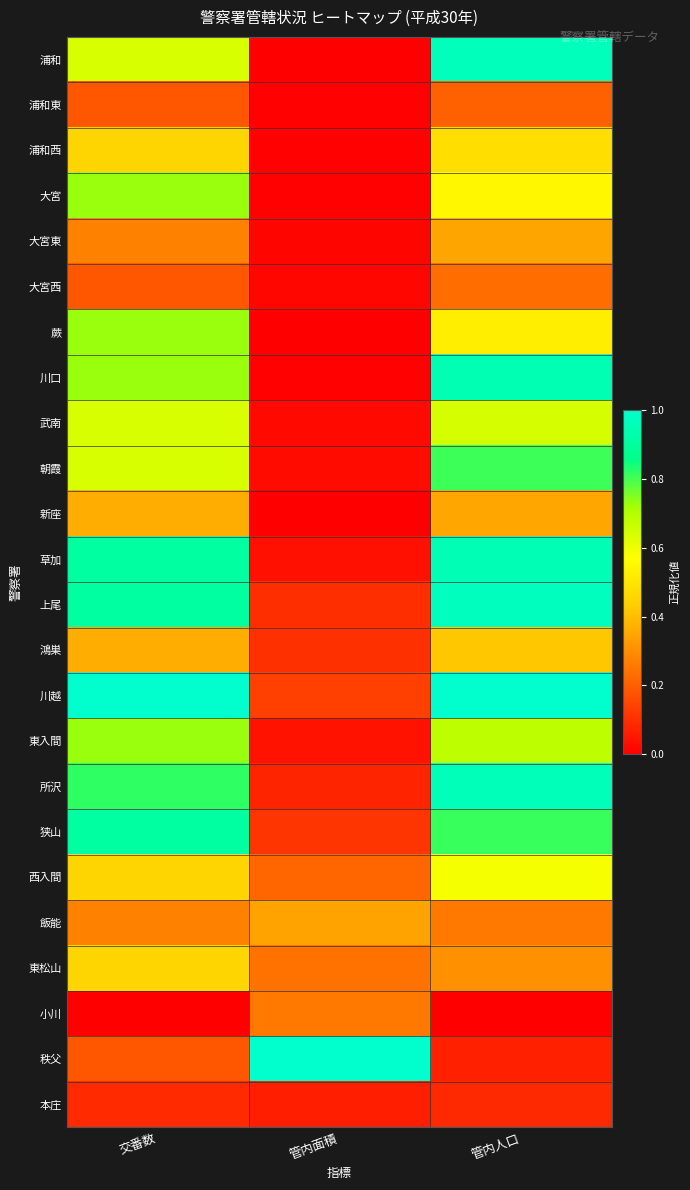

Reading left to right, transcribe all the data shown in this chart.

浦和: 交番数=0.6	管内面積=0.0	管内人口=1.0
浦和東: 交番数=0.2	管内面積=0.0	管内人口=0.2
浦和西: 交番数=0.5	管内面積=0.0	管内人口=0.5
大宮: 交番数=0.7	管内面積=0.0	管内人口=0.6
大宮東: 交番数=0.3	管内面積=0.0	管内人口=0.3
大宮西: 交番数=0.2	管内面積=0.0	管内人口=0.2
蕨: 交番数=0.7	管内面積=0.0	管内人口=0.5
川口: 交番数=0.7	管内面積=0.0	管内人口=0.9
武南: 交番数=0.6	管内面積=0.0	管内人口=0.6
朝霞: 交番数=0.6	管内面積=0.0	管内人口=0.8
新座: 交番数=0.4	管内面積=0.0	管内人口=0.4
草加: 交番数=0.9	管内面積=0.0	管内人口=1.0
上尾: 交番数=0.9	管内面積=0.1	管内人口=1.0
鴻巣: 交番数=0.4	管内面積=0.1	管内人口=0.4
川越: 交番数=1.0	管内面積=0.1	管内人口=1.0
東入間: 交番数=0.7	管内面積=0.0	管内人口=0.7
所沢: 交番数=0.8	管内面積=0.1	管内人口=1.0
狭山: 交番数=0.9	管内面積=0.1	管内人口=0.8
西入間: 交番数=0.5	管内面積=0.2	管内人口=0.6
飯能: 交番数=0.3	管内面積=0.3	管内人口=0.3
東松山: 交番数=0.5	管内面積=0.2	管内人口=0.3
小川: 交番数=0.0	管内面積=0.3	管内人口=0.0
秩父: 交番数=0.2	管内面積=1.0	管内人口=0.1
本庄: 交番数=0.1	管内面積=0.1	管内人口=0.1